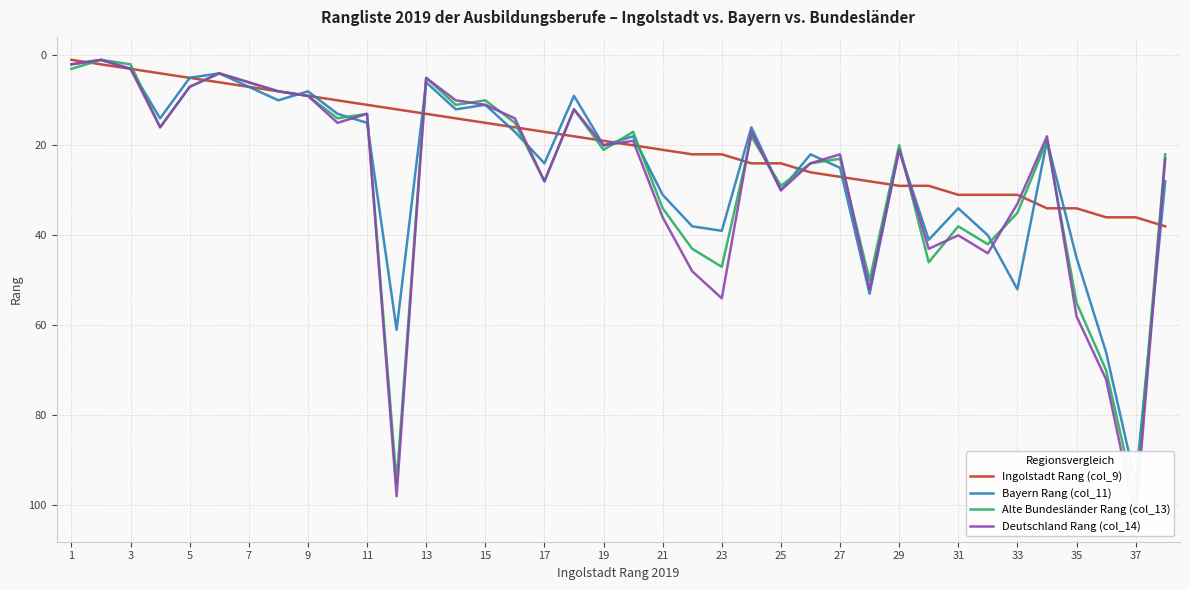

How many categories are shown in the chart?

38